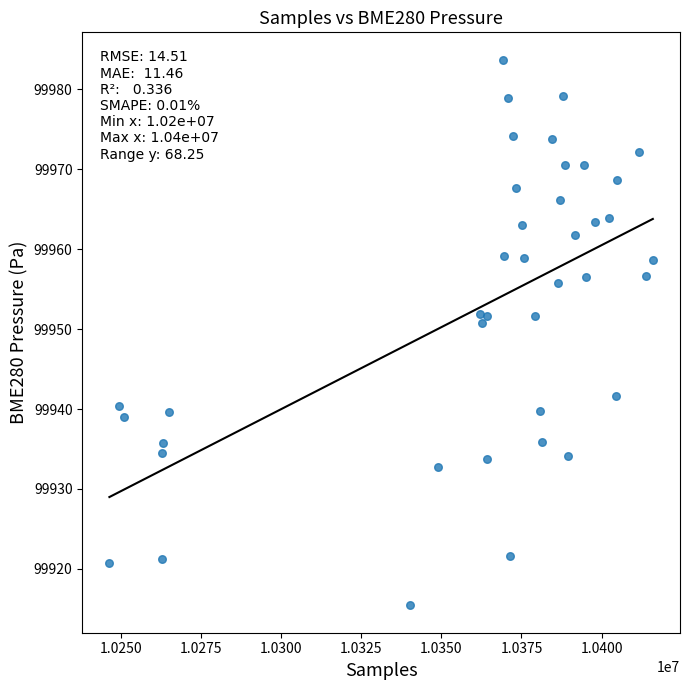

What Y value in the scatter plot is closest to 99949?

99950.8